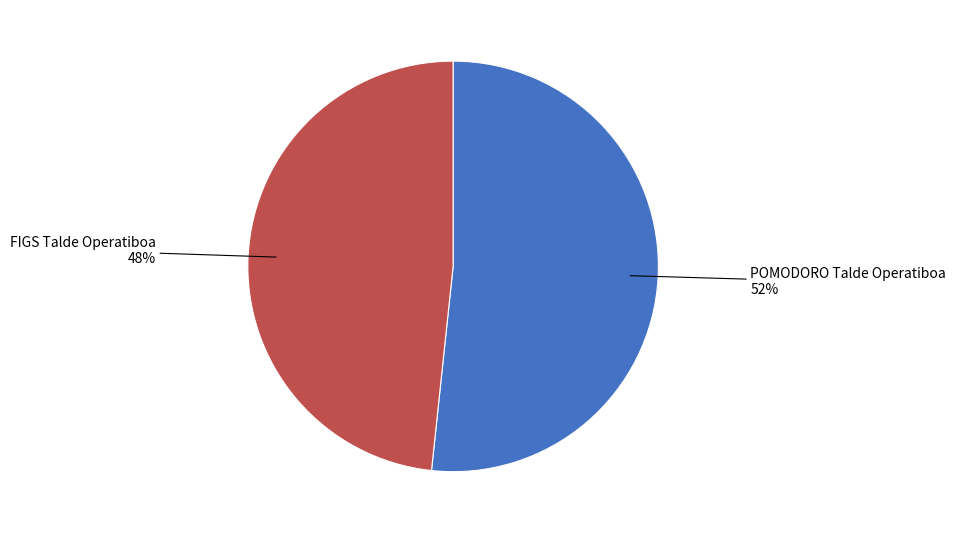

To the nearest percent, what is the combined percentage of FIGS Talde Operatiboa and POMODORO Talde Operatiboa?

100%